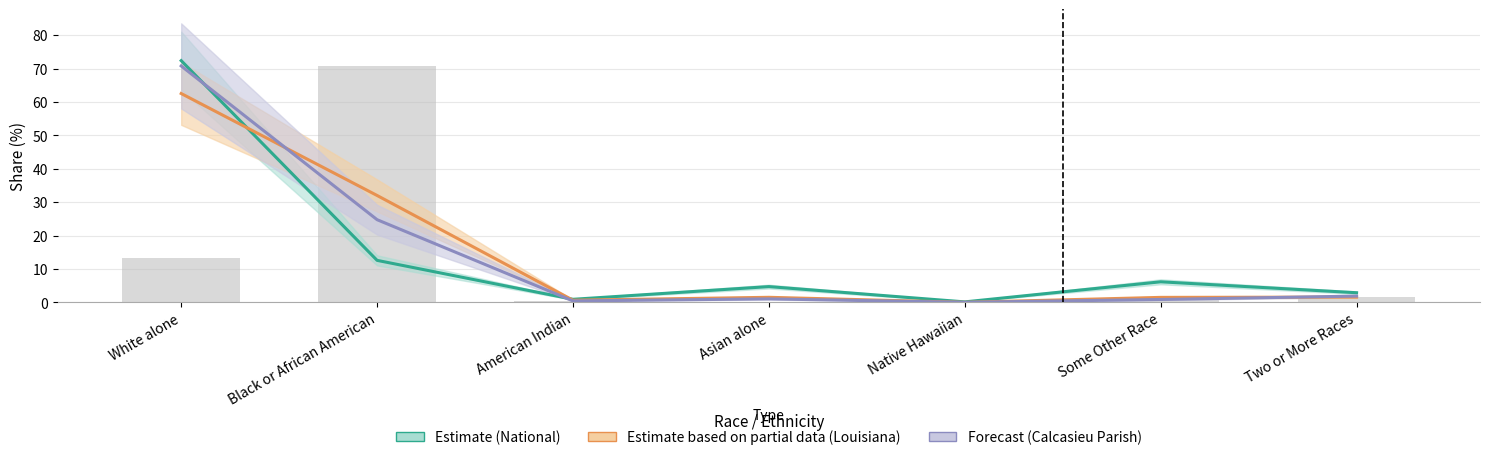

Which series has the largest total across all categories?

Estimate (National)